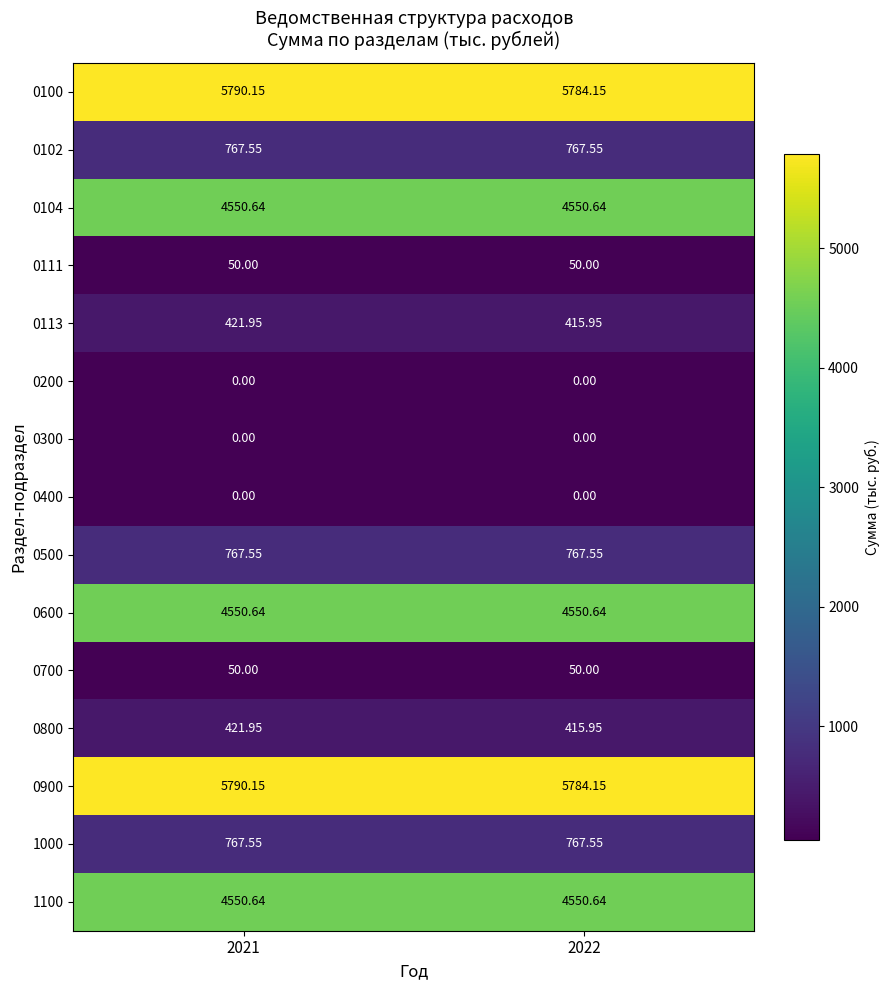

Is the value of 0104 at 2022 greater than the value of 0113 at 2022?

Yes